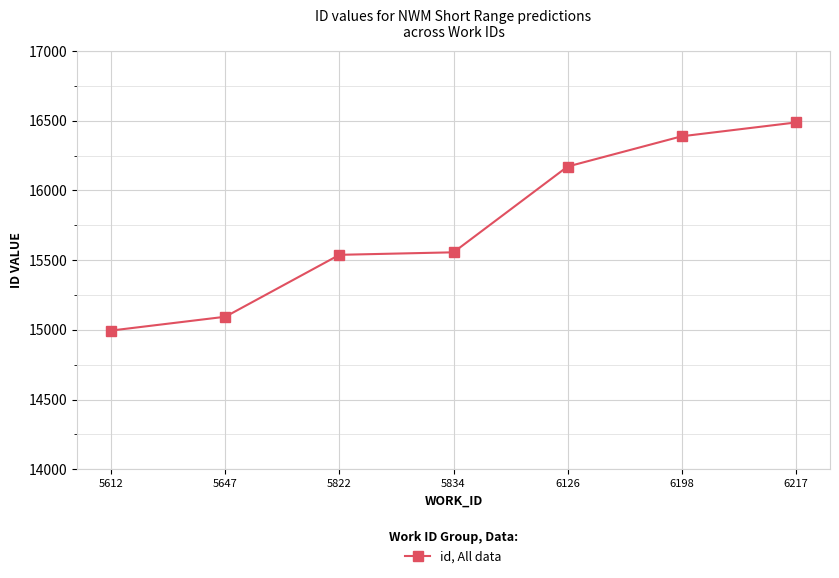

Approximately how many times larger is the value at 5822 compared to 6217?

0.9